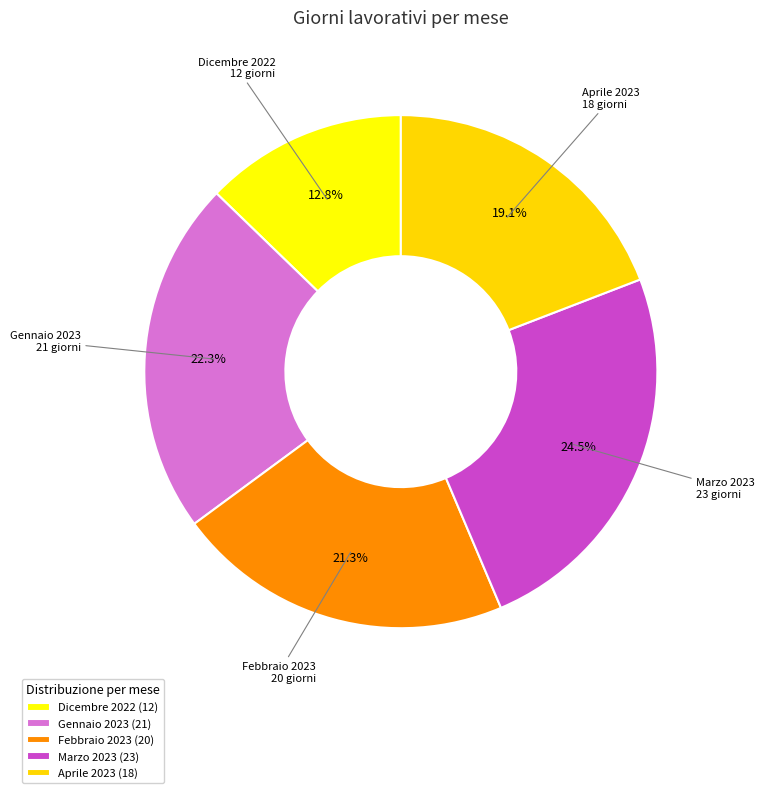

To the nearest percent, what is the average slice percentage?

20%